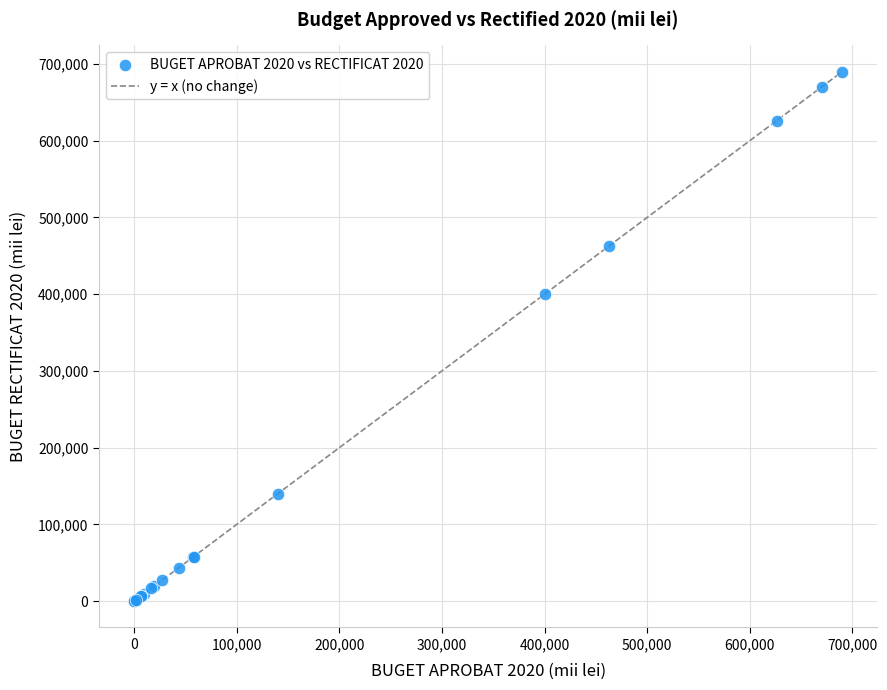

What Y value in the scatter plot is closest to 344911?

400014.2